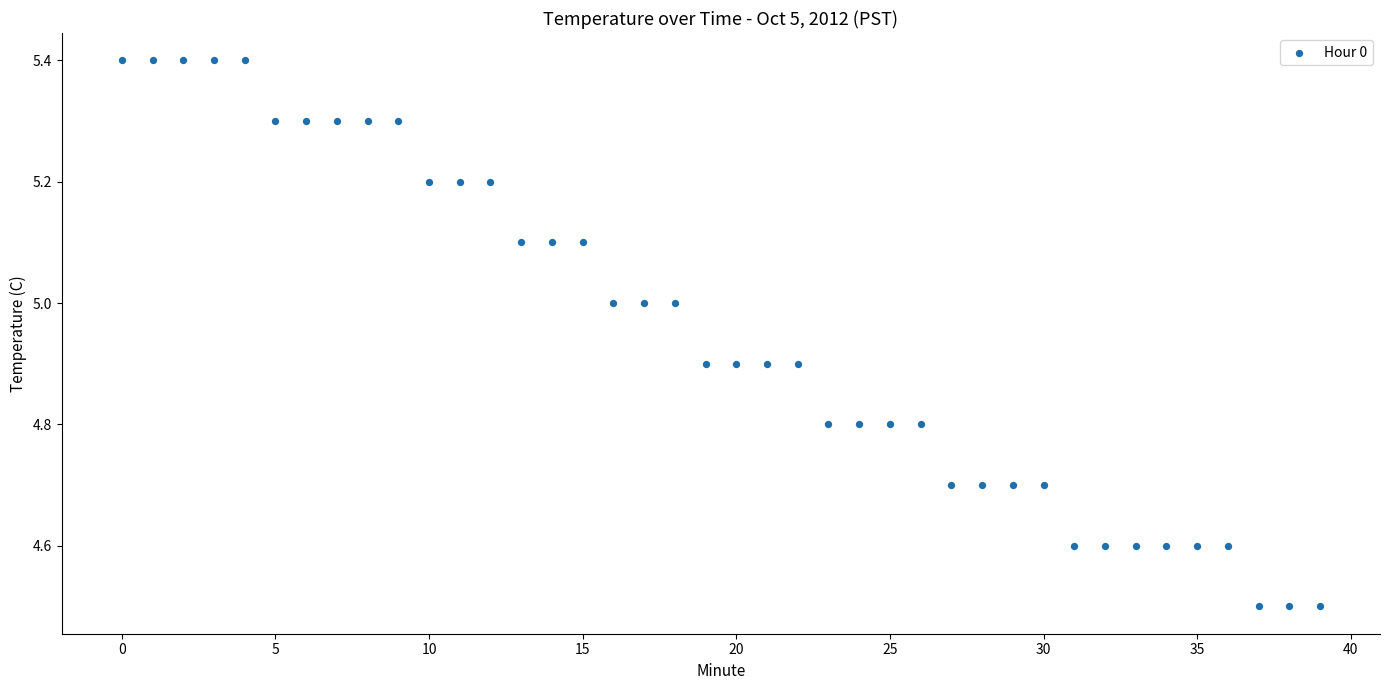

What is the range of Y values (max minus min)?

0.9